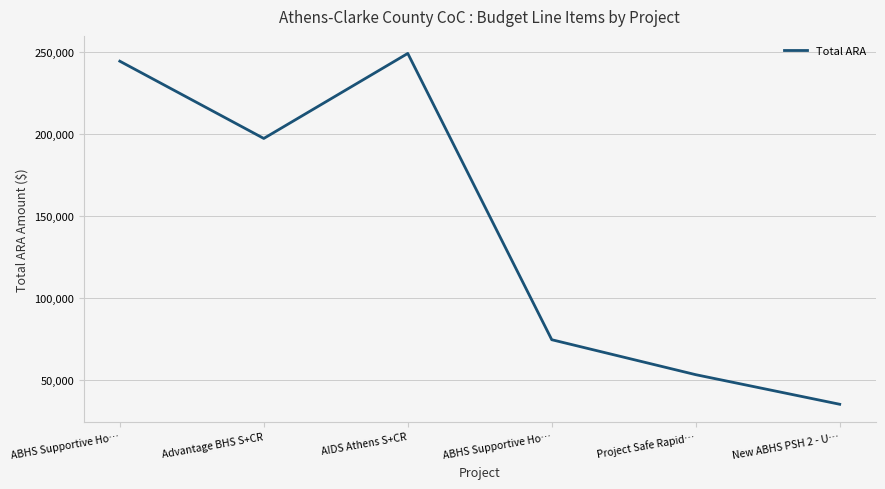

Where is the first local minimum?

Advantage BHS S+CR